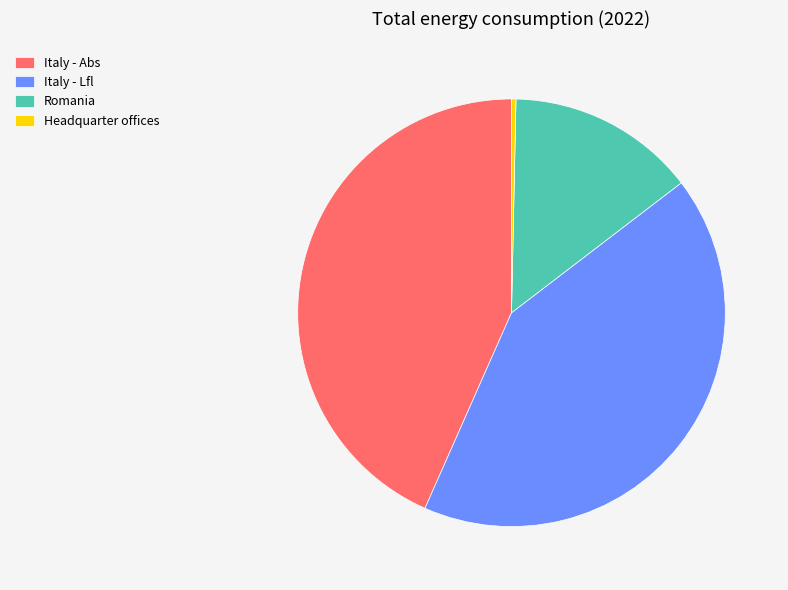

Rank the categories by value from lowest to highest.

Headquarter offices, Romania, Italy - Lfl, Italy - Abs